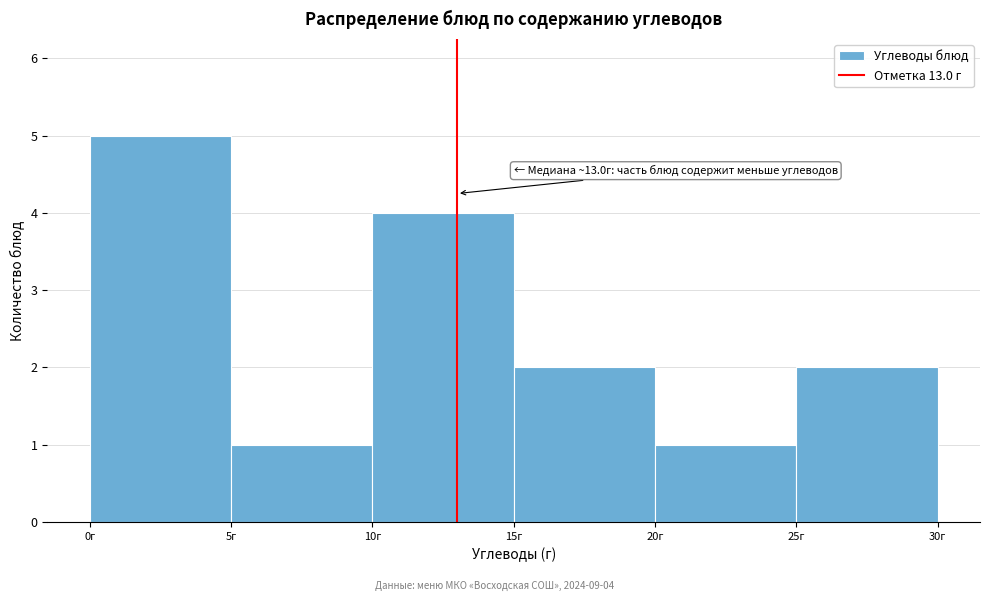

Over which range of the x-axis is the bar tallest?

0 to 5